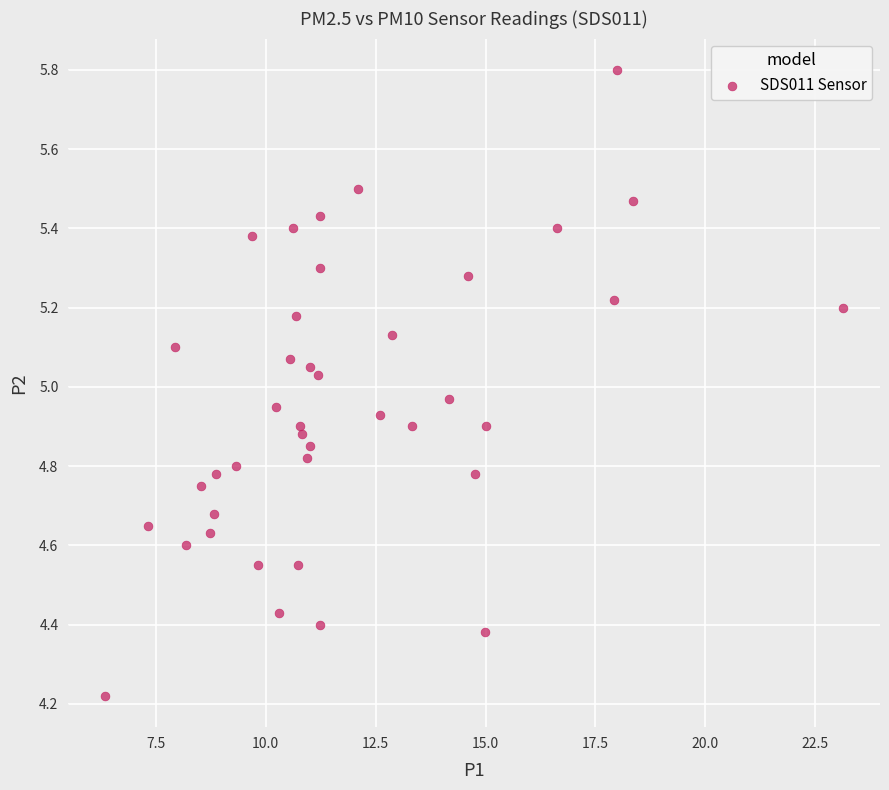

What is the range of Y values (max minus min)?

1.6